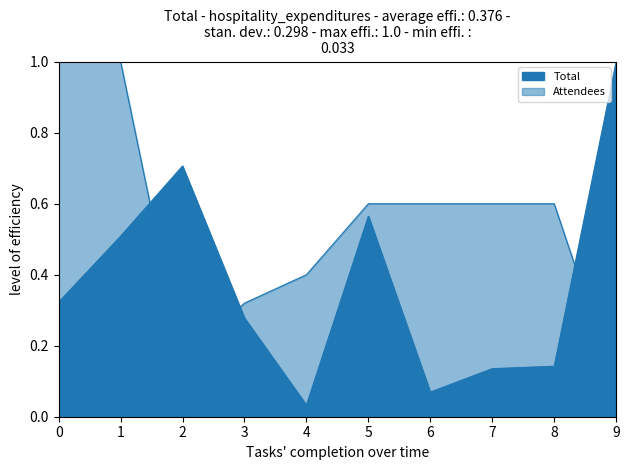

Rank the series by their maximum value, from lowest to highest.

Total, Attendees